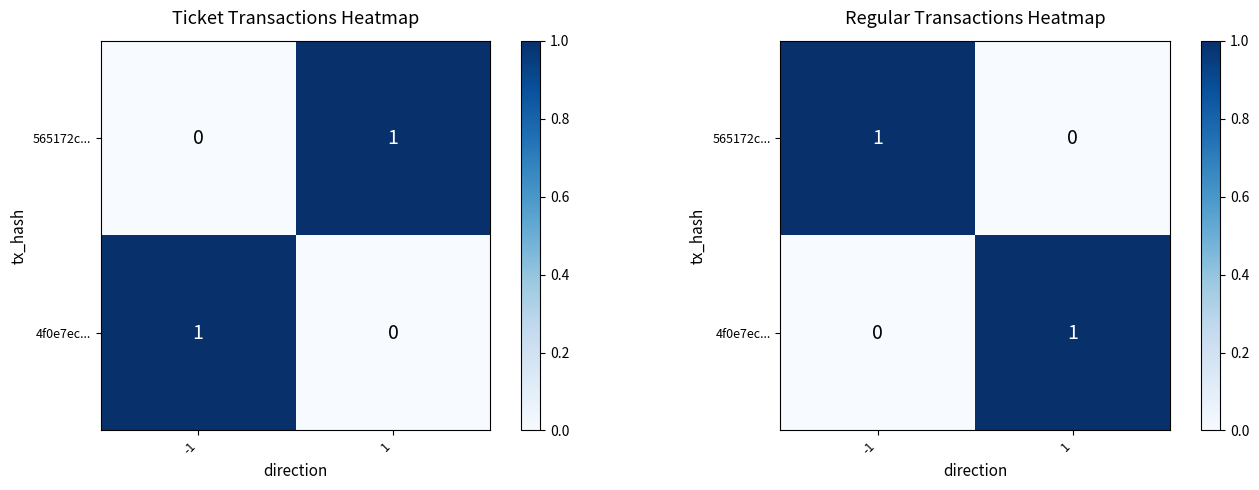

True or false: 565172c... has a value of 0 at 1.

True